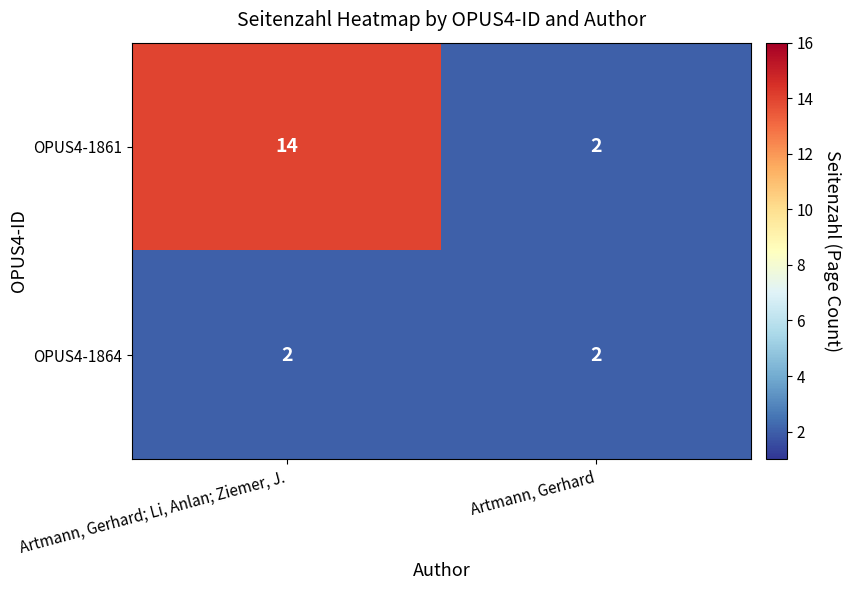

Reading left to right, list all the values displayed in this chart.

OPUS4-1861: Artmann, Gerhard; Li, Anlan; Ziemer, J.=14	Artmann, Gerhard=2
OPUS4-1864: Artmann, Gerhard; Li, Anlan; Ziemer, J.=2	Artmann, Gerhard=2